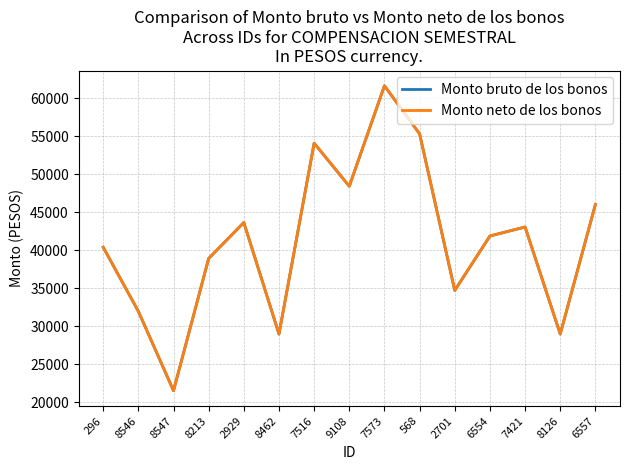

List the labels in order of Monto neto de los bonos value, largest first.

7573, 568, 7516, 9108, 6557, 2929, 7421, 6554, 296, 8213, 2701, 8546, 8462, 8126, 8547